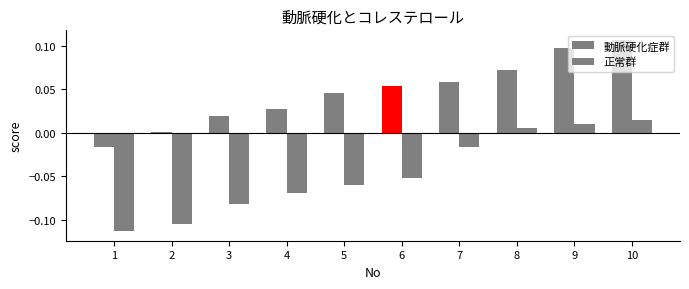

How many bars are there in each group?

2